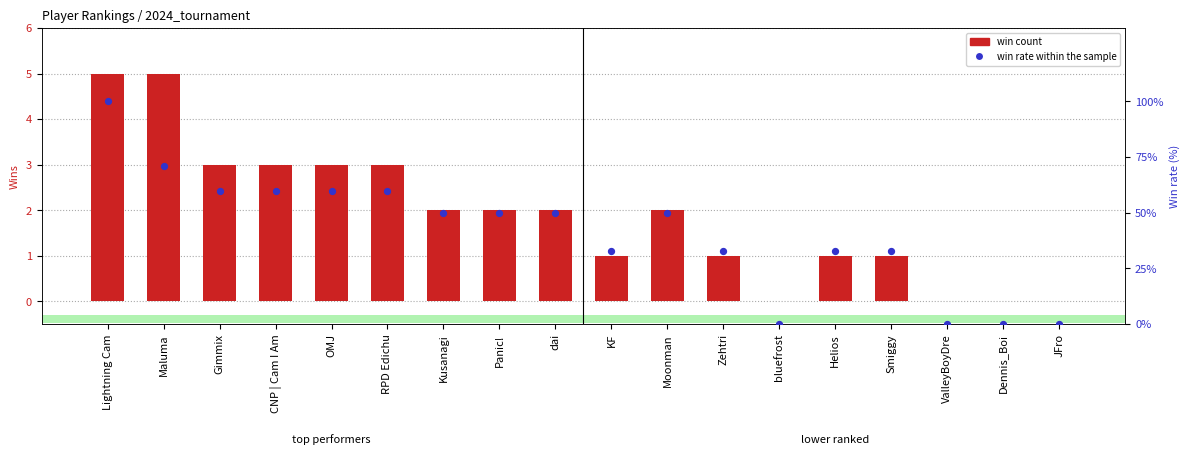

Is the value of win count at dai greater than the value of win rate within the sample at Kusanagi?

No